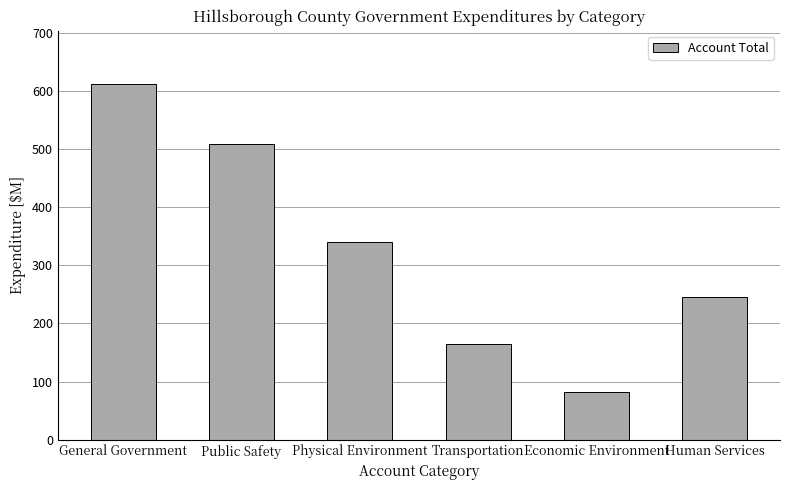

Between Public Safety and Economic Environment, which is larger?

Public Safety